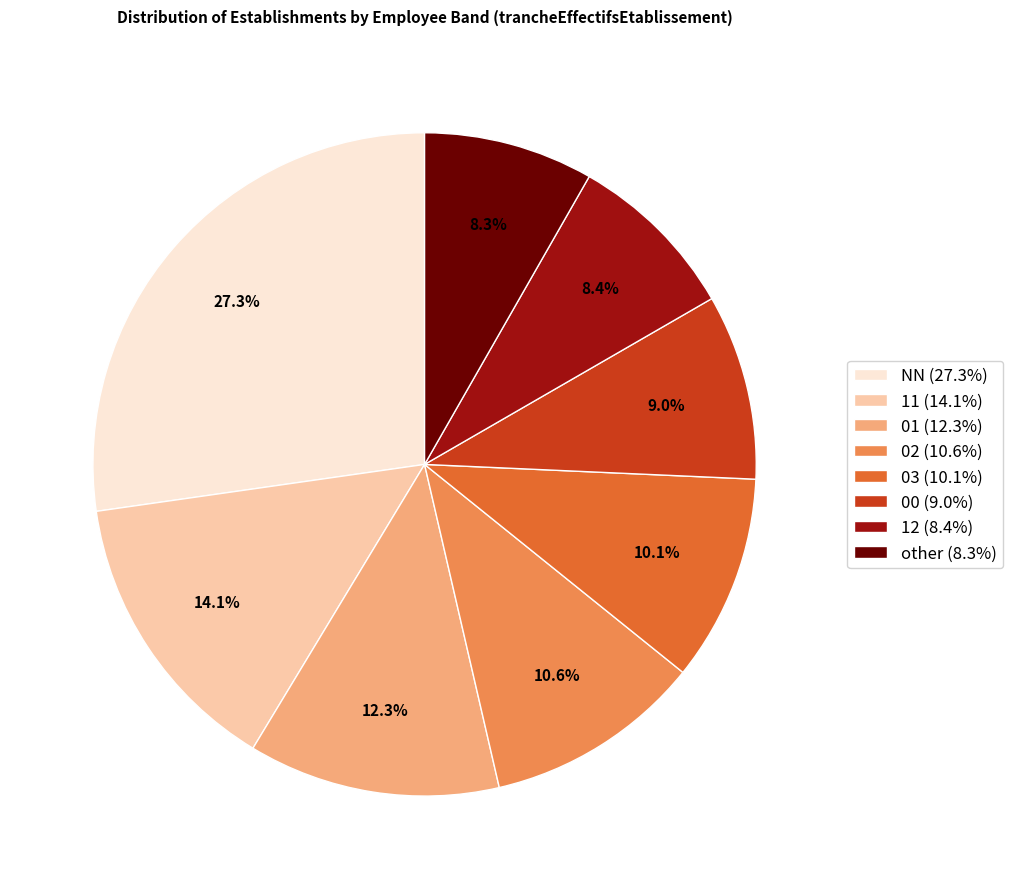

What is the ratio of the value at NN to the value at 02?

2.6